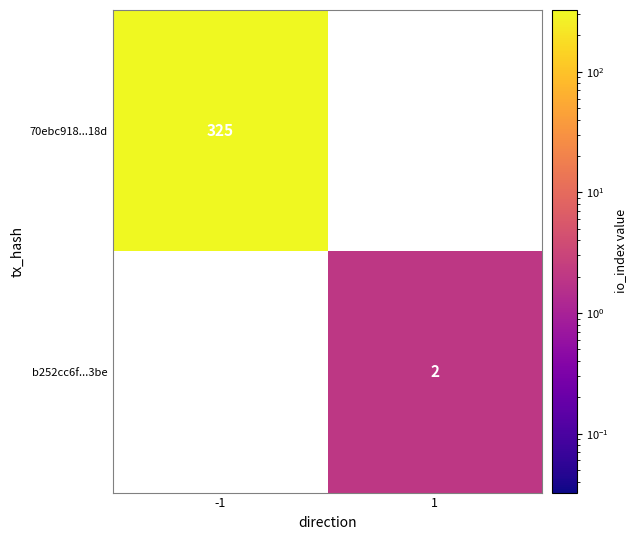

Is it true that b252cc6f...3be equals 3 at 1?

False